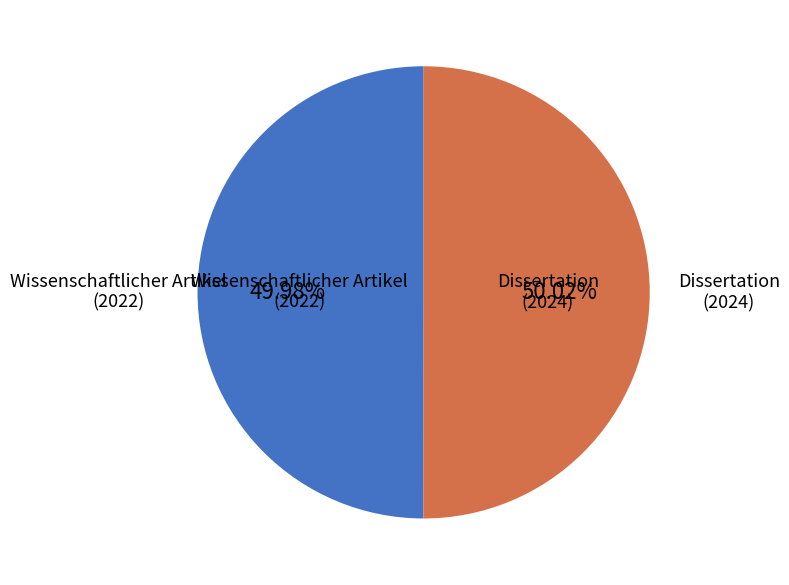

Is there a majority slice in this chart?

Yes